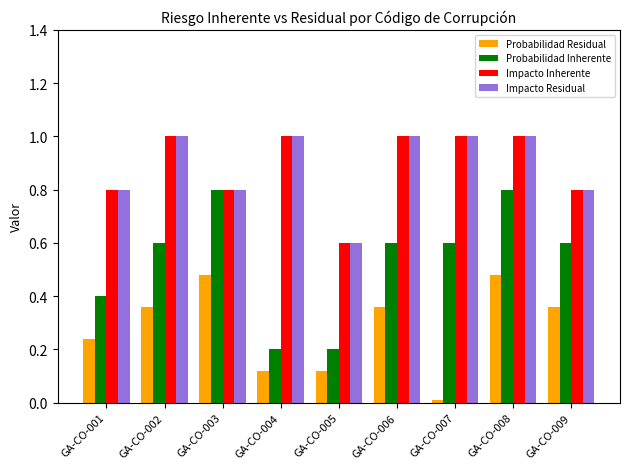

At which category is the sum across all series the highest?

GA-CO-008